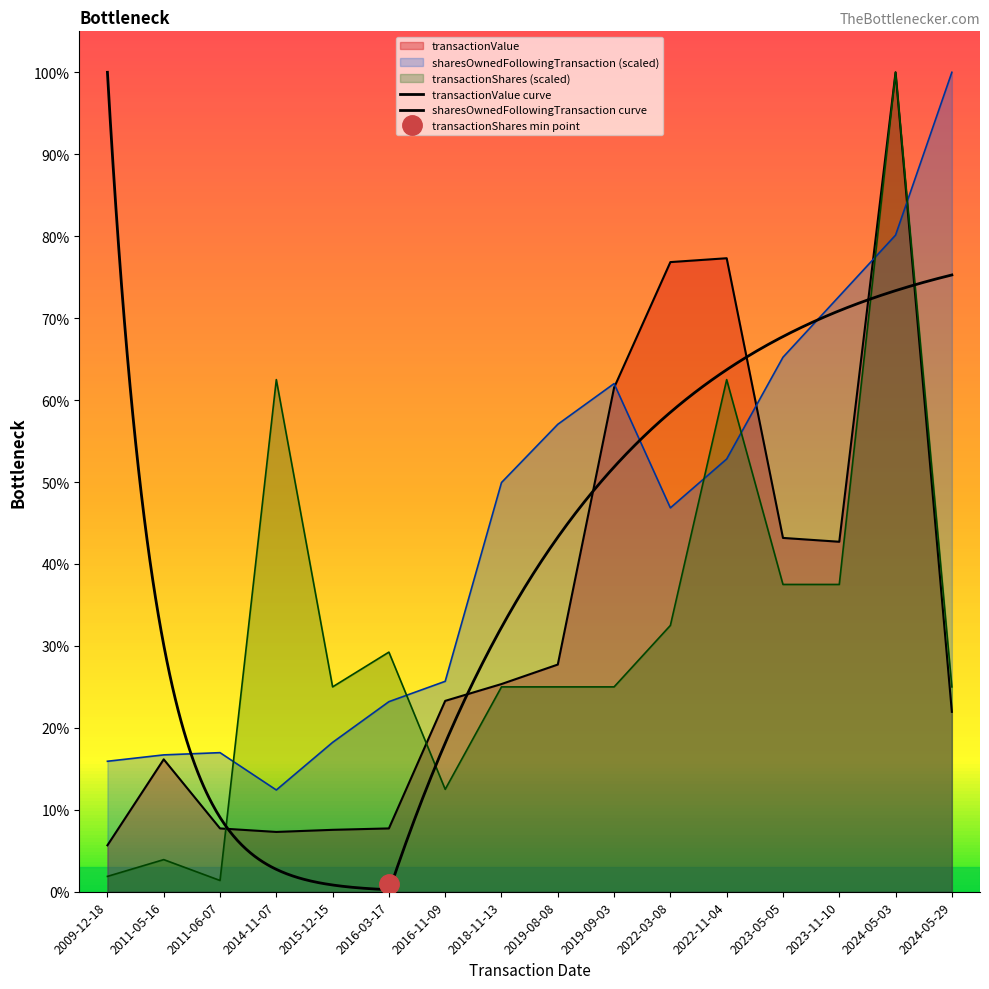

At 2022-03-08, list the series in order from largest to smallest.

transactionValue, sharesOwnedFollowingTransaction, transactionShares